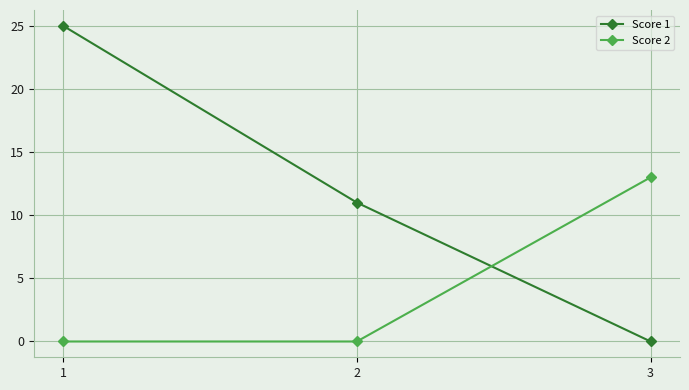

What are all the series names shown in the legend?

Score 1, Score 2